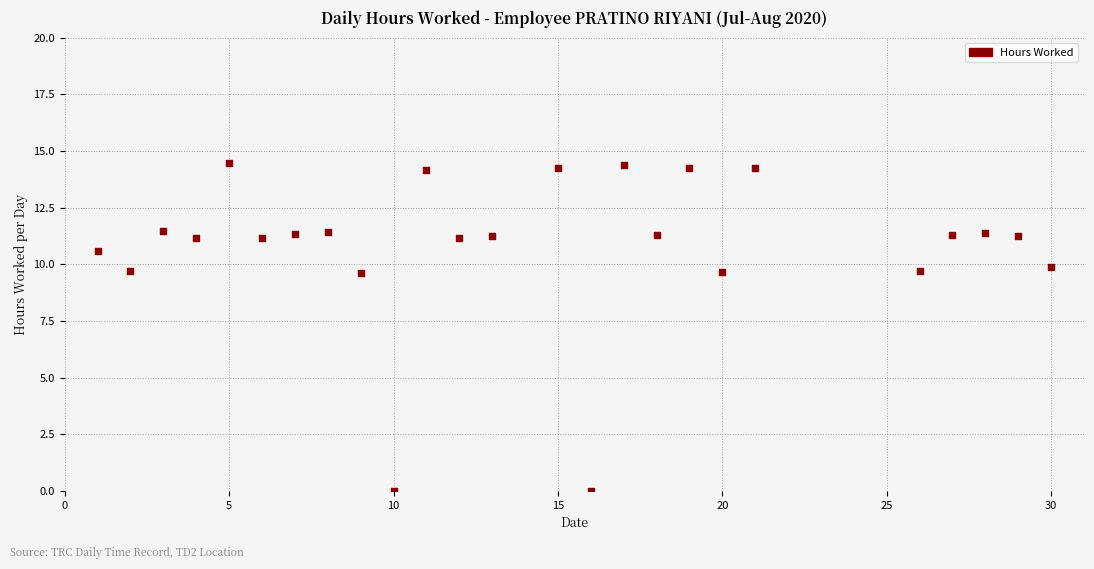

What is the range of X values (max minus min)?

29.0